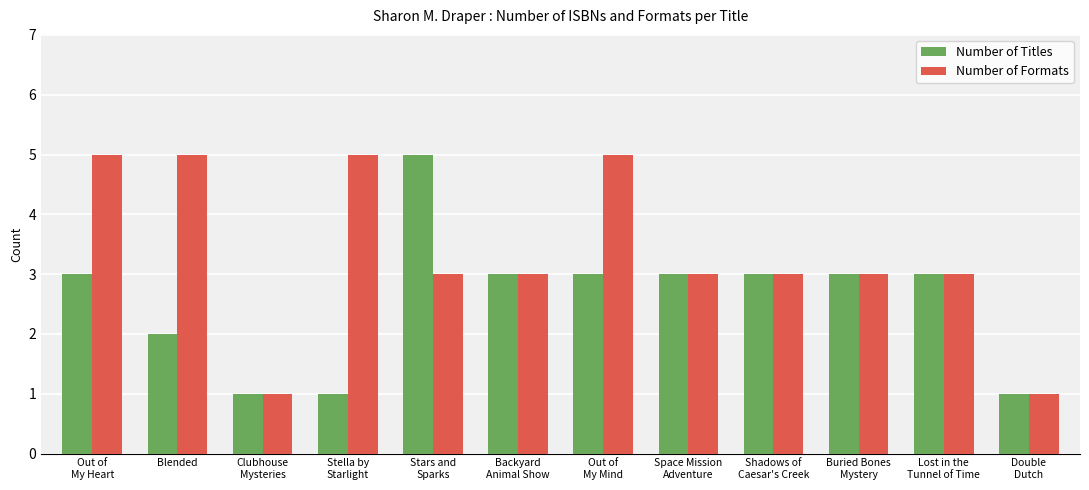

What is the value of the Number of Titles bar at the 12th from the left?

1